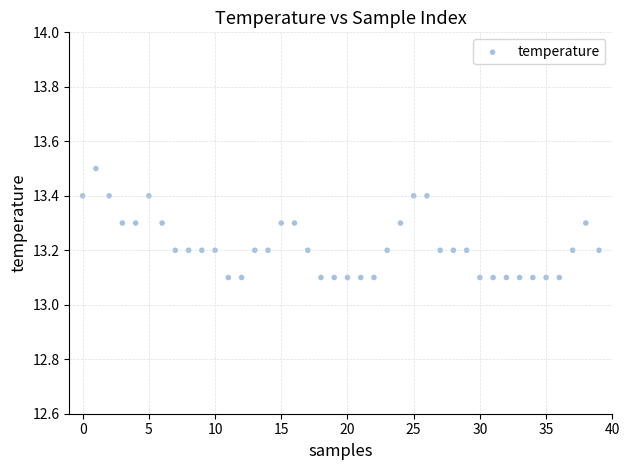

What is the range of Y values (max minus min)?

0.4